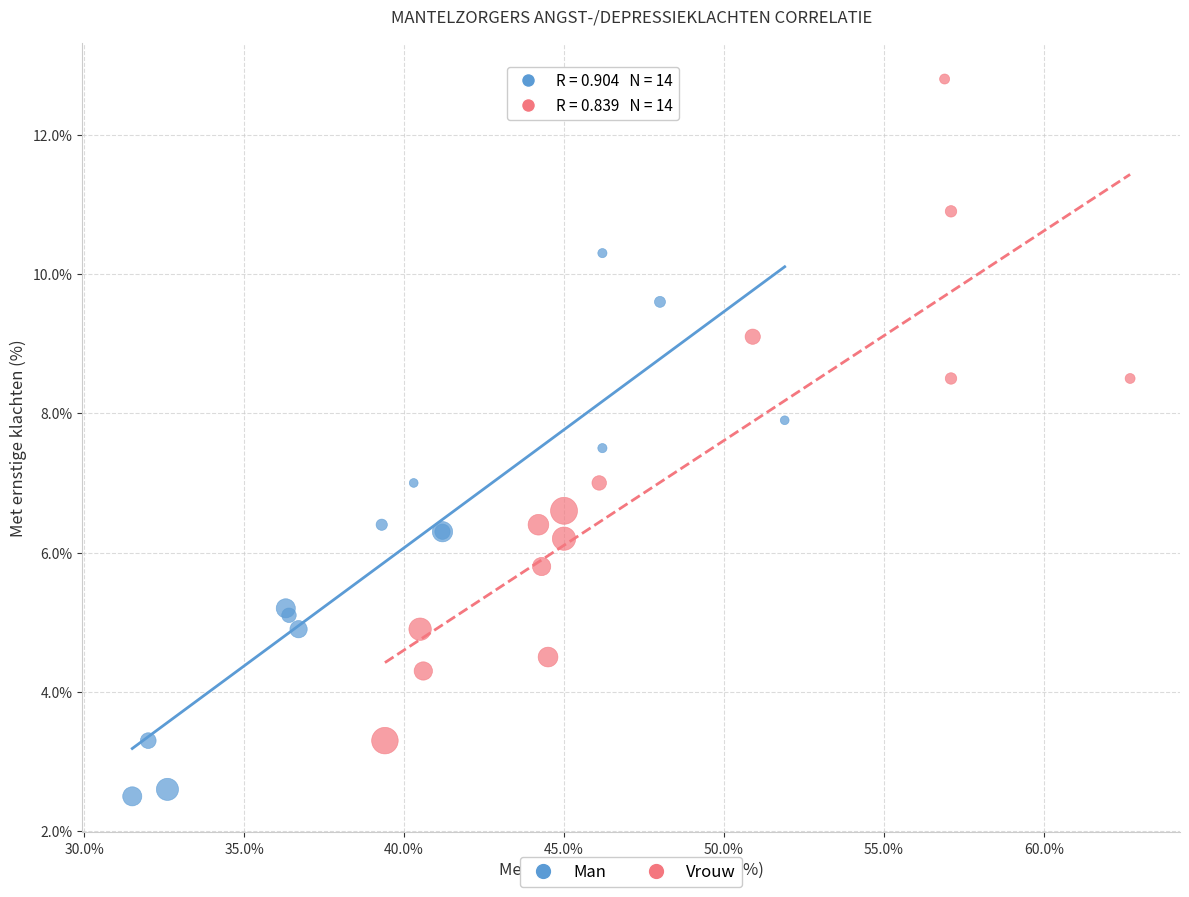

Which series has the widest spread of Y values?

Vrouw